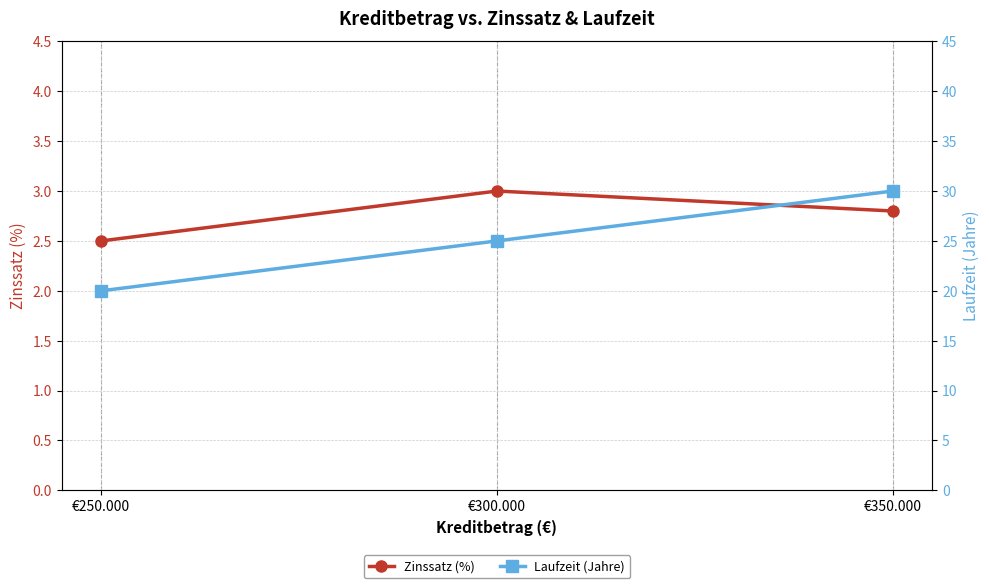

What is the lowest value of the Laufzeit (Jahre) series?

20.0